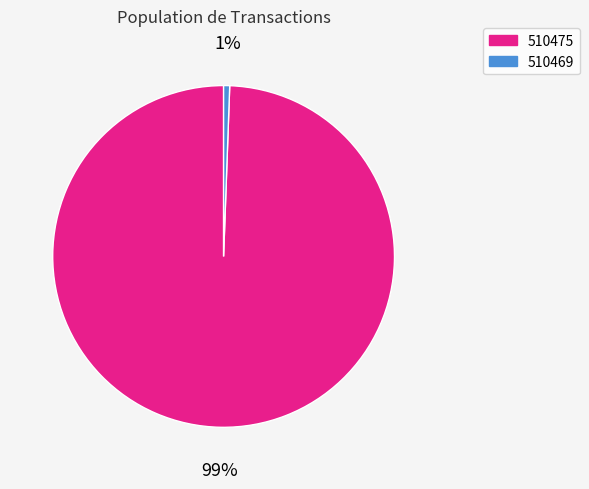

Do 510475 and 510469 together represent more than half of the pie?

Yes